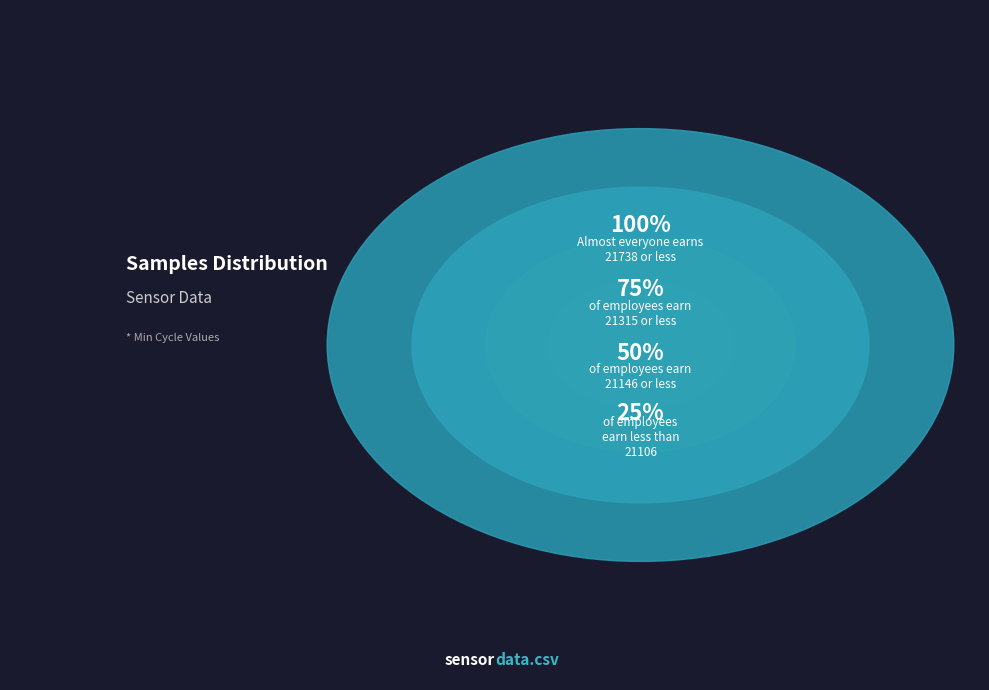

Approximately how many times larger is the value at 21572 compared to 21162?

1.0